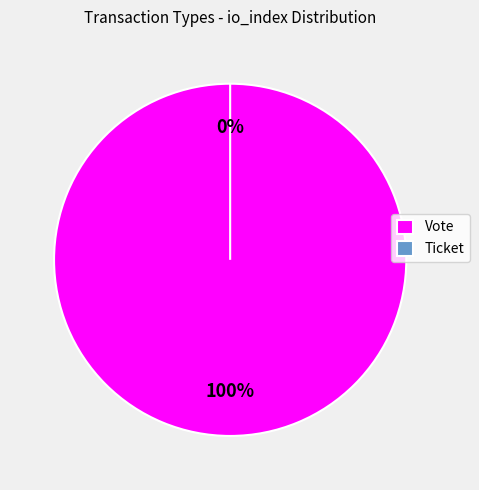

To the nearest percent, what is the average slice percentage?

50%